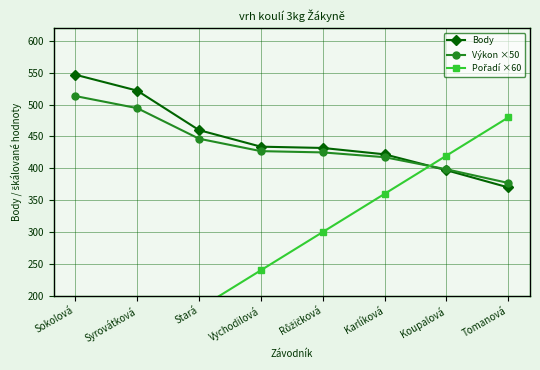

True or false: Výkon ×50 and Body cross at least once.

True